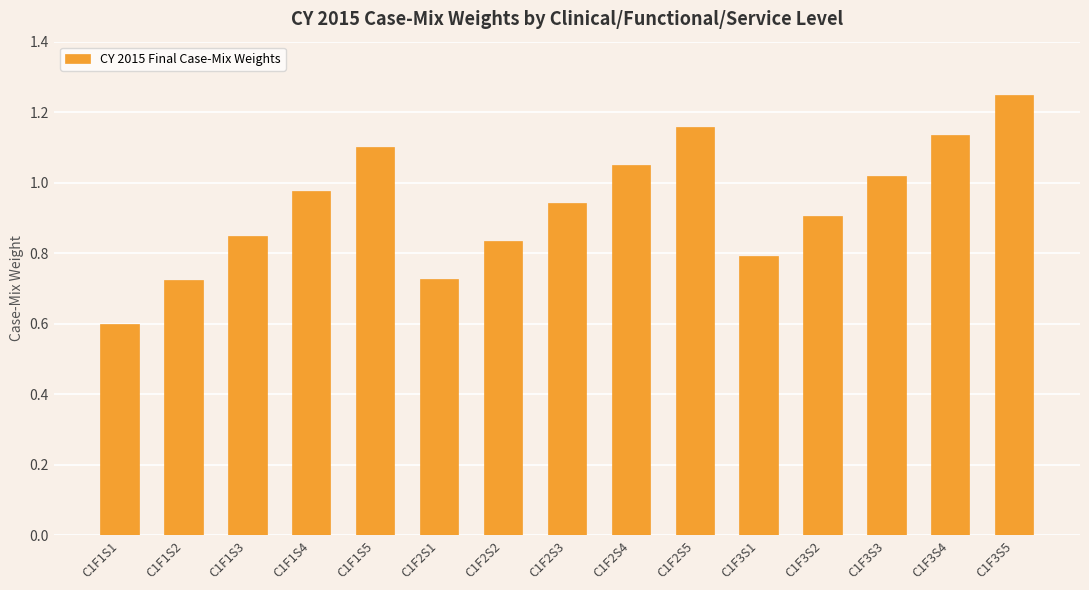

Which label corresponds to the smallest value in the chart?

C1F1S1